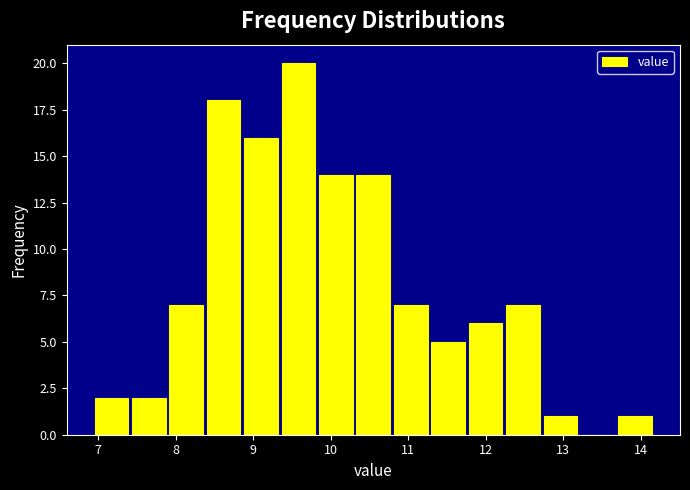

Over which range of the x-axis is the bar tallest?

9.3 to 9.8